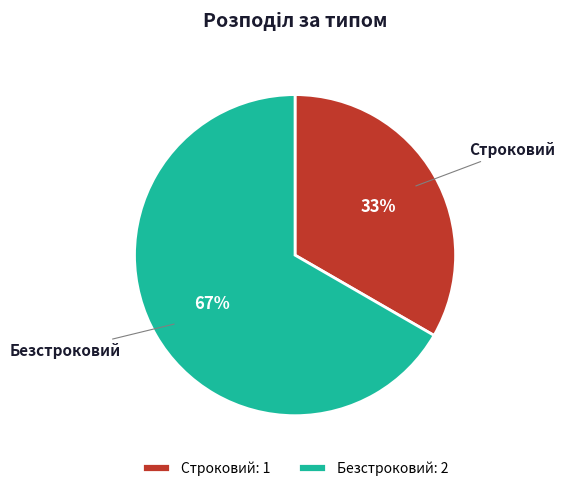

To the nearest percent, what is the average slice percentage?

50%